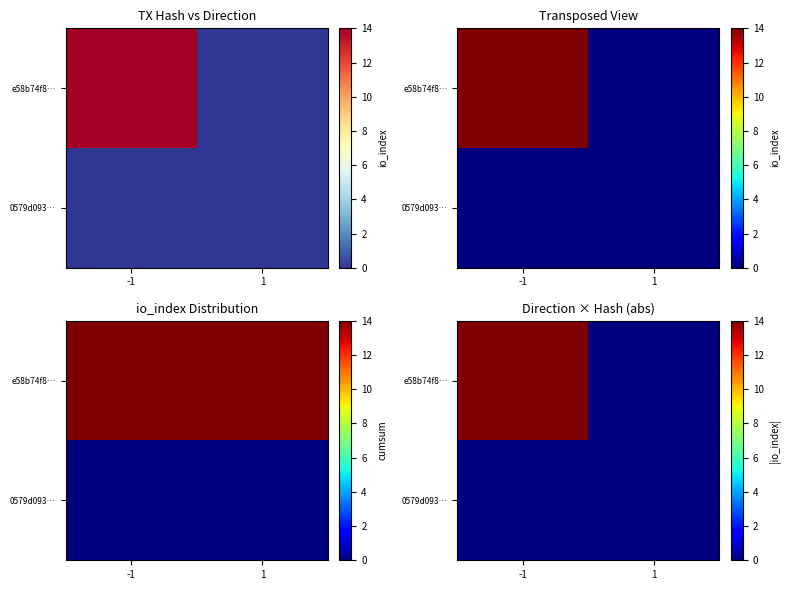

At which label is 0579d093… closest to 0?

-1